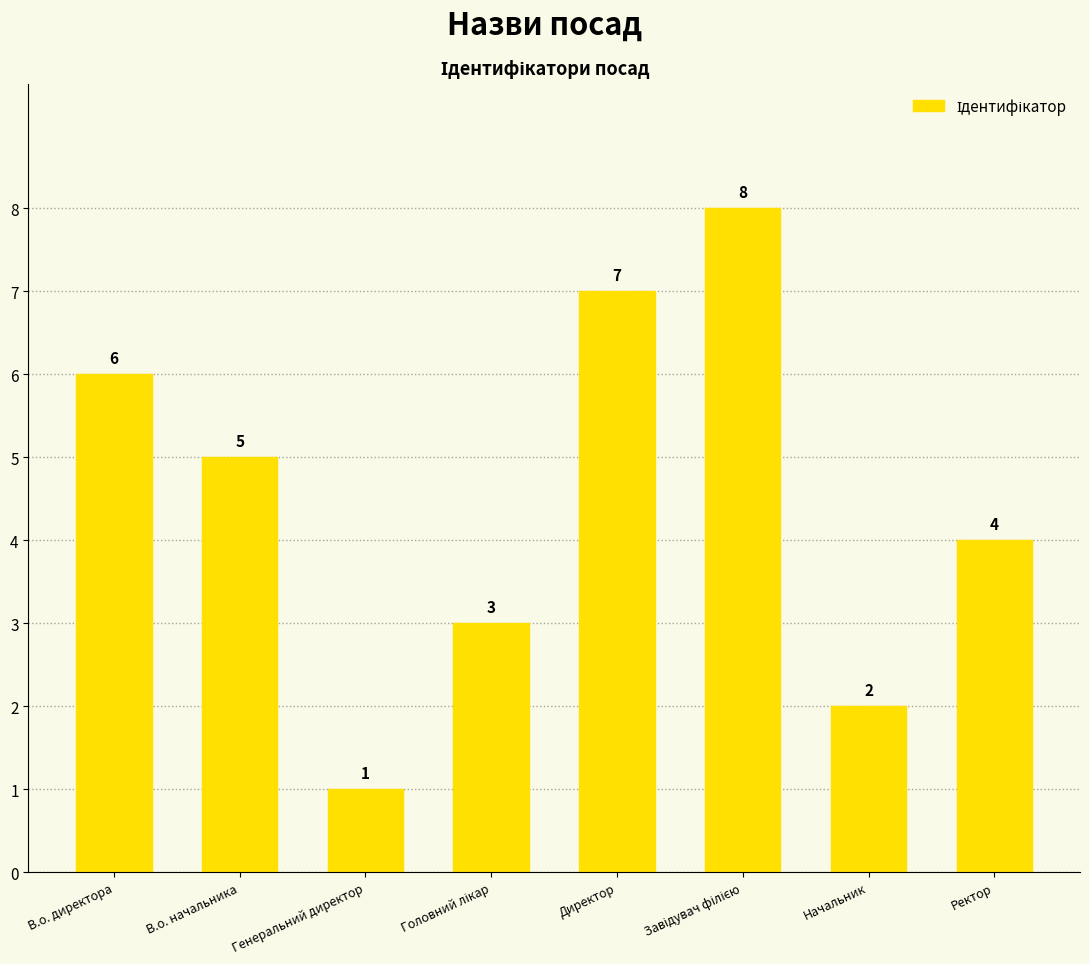

What is the difference between the second highest and minimum values?

6